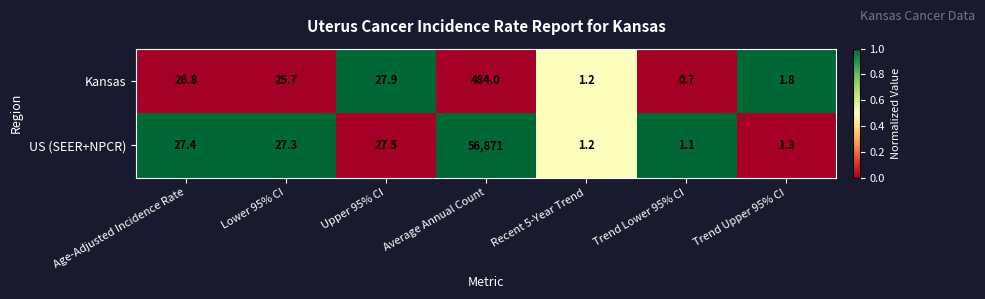

What is the difference between the Kansas values at Recent 5-Year Trend and Age-Adjusted Incidence Rate?

25.6